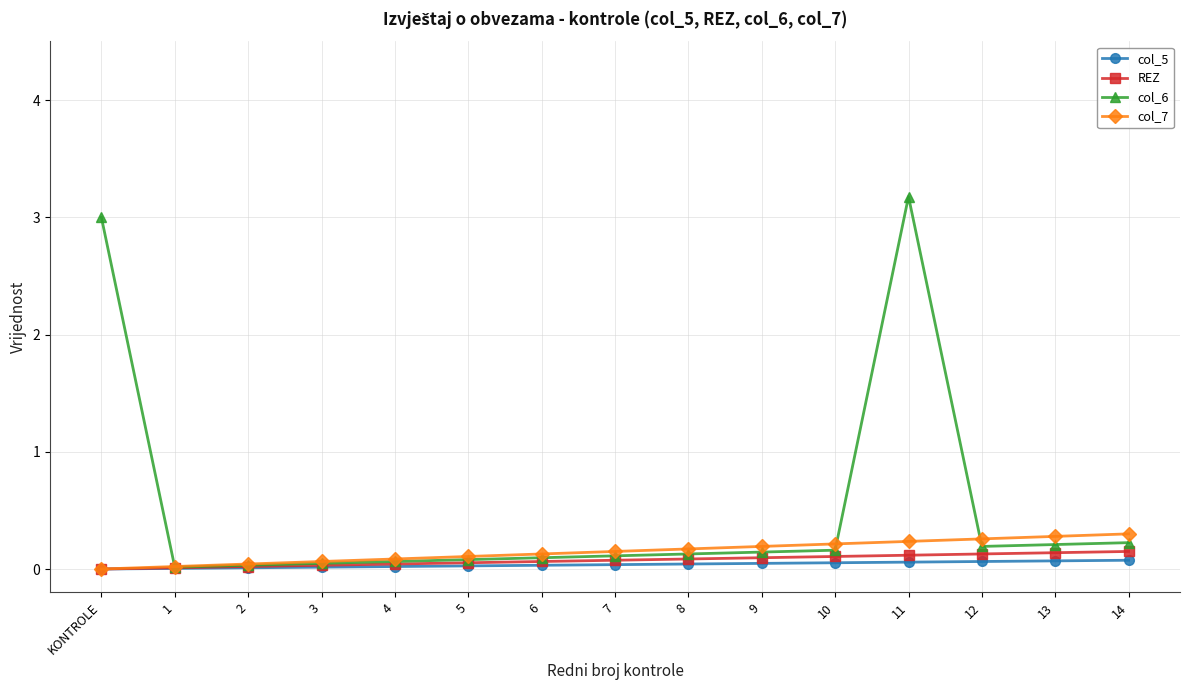

True or false: col_7 and col_5 cross at least once.

False